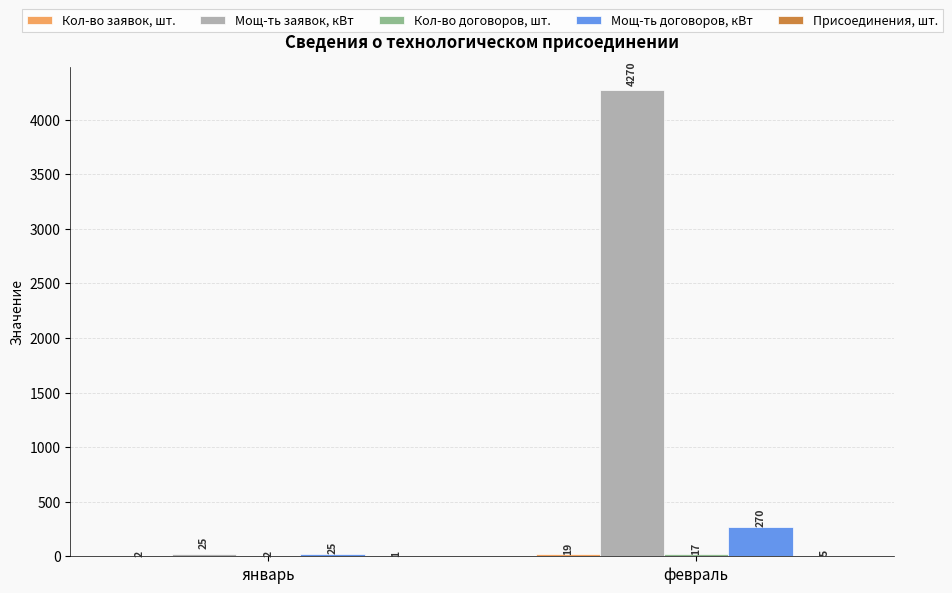

Which series has the largest range (max minus min)?

Мощ-ть заявок, кВт